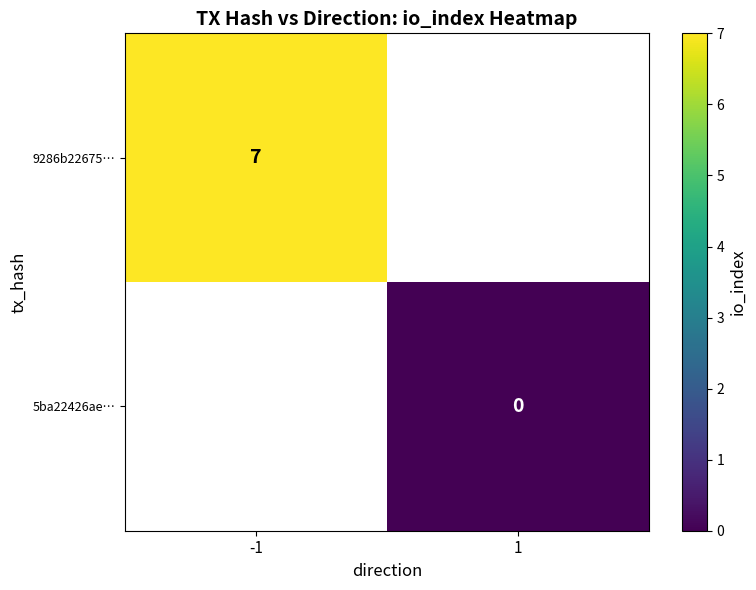

Is it true that 9286b22675… equals 12 at -1?

False